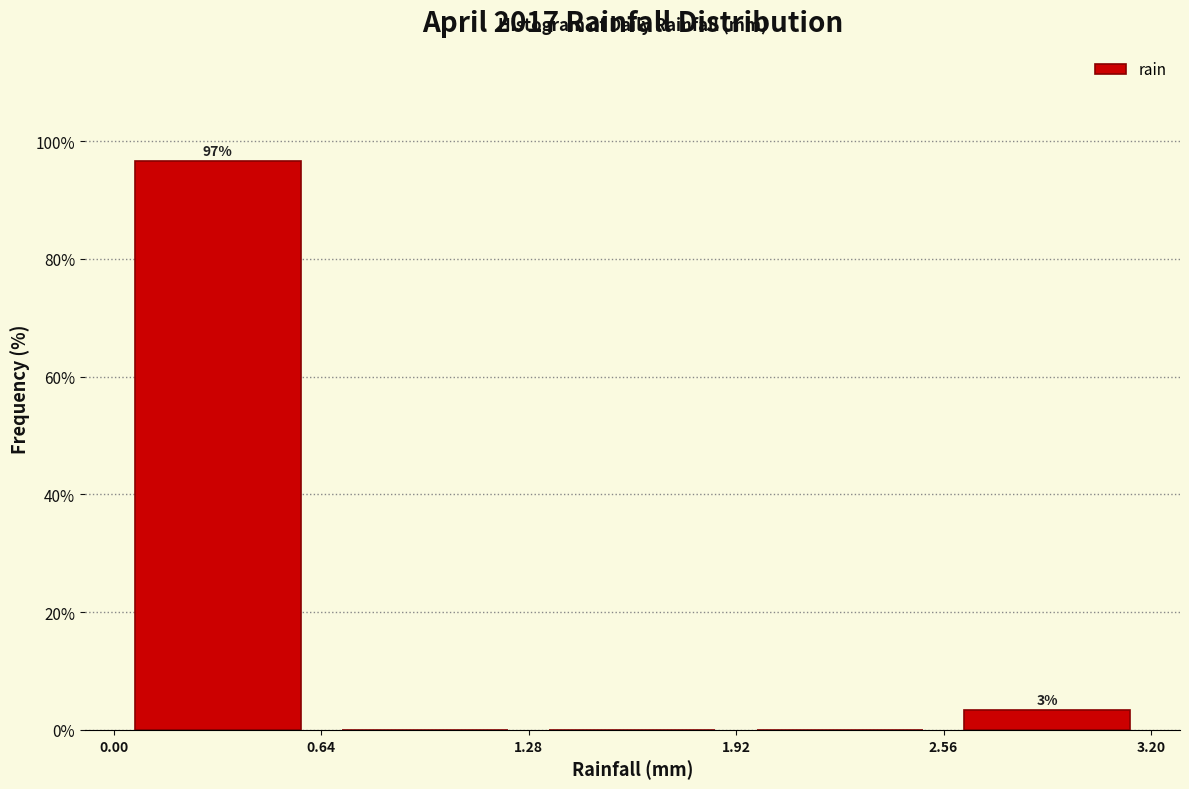

Which range on the x-axis has the tallest bar?

0.00 to 0.64